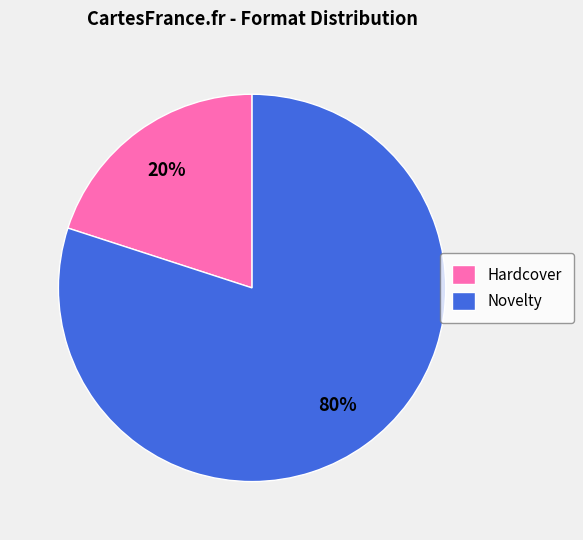

Is the sum of Novelty and Hardcover greater than half?

Yes